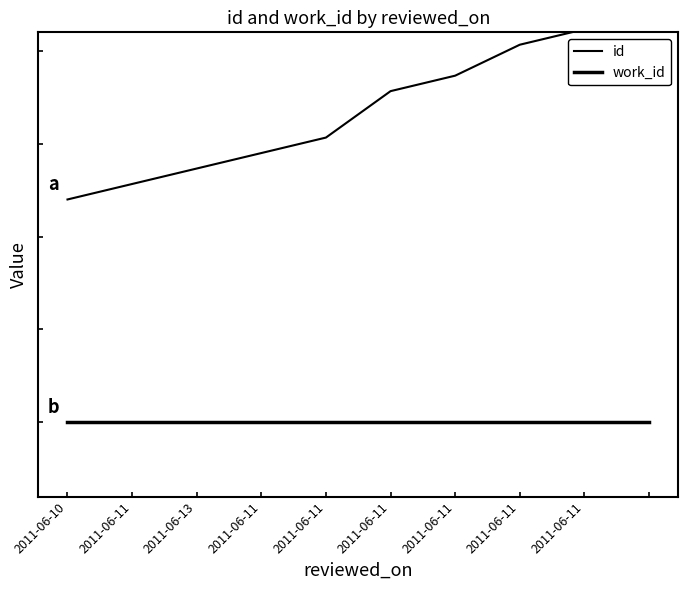

Is it true that id equals 2.2 at 2011-06-11?

False